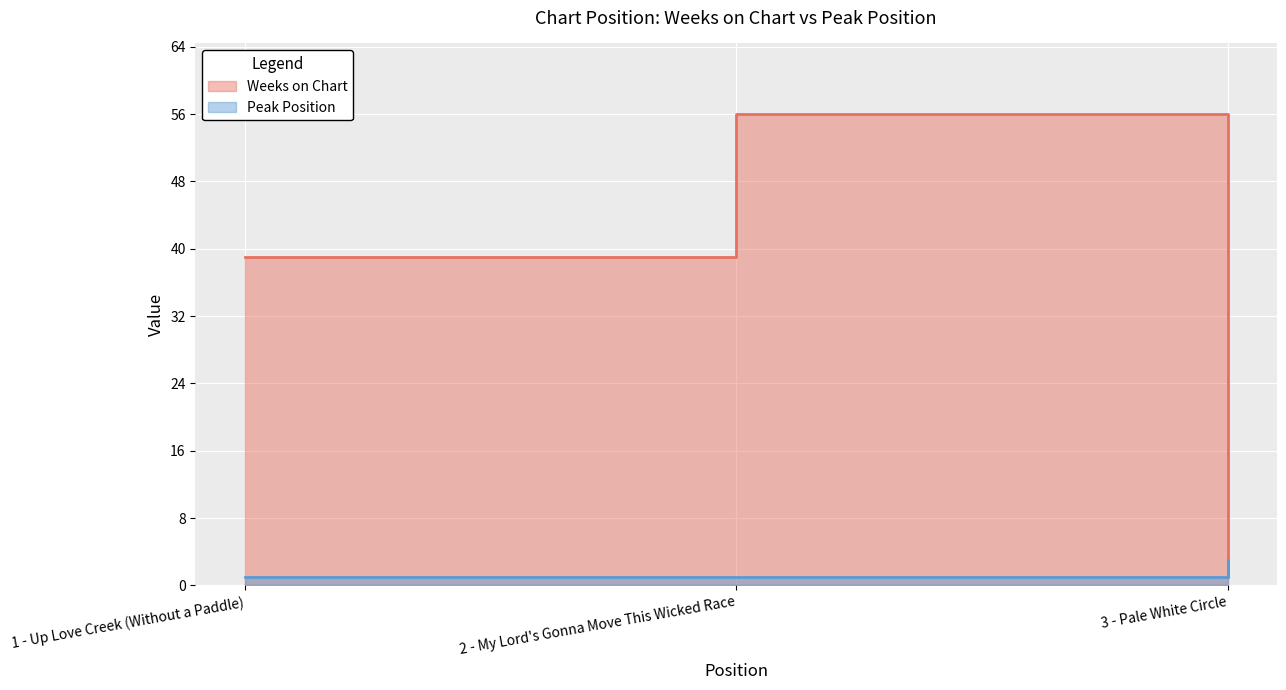

Which series has the widest spread of values?

Weeks on Chart